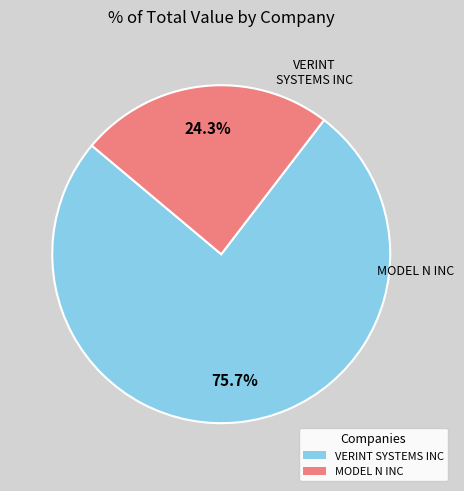

Combined, what portion of the pie is MODEL N INC and VERINT SYSTEMS INC?

100.0%